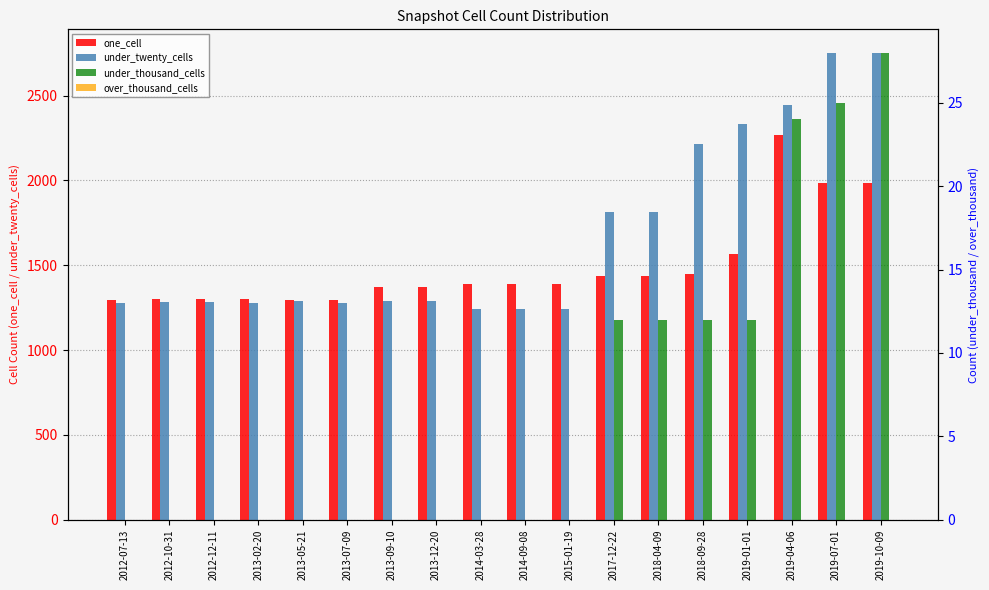

Which series has the widest spread of values?

under_twenty_cells